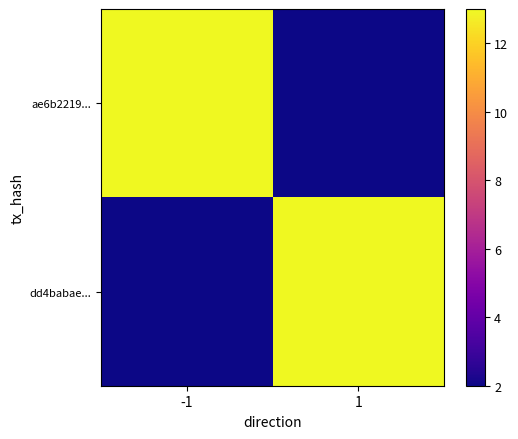

What is the total value across all series at 1?

15